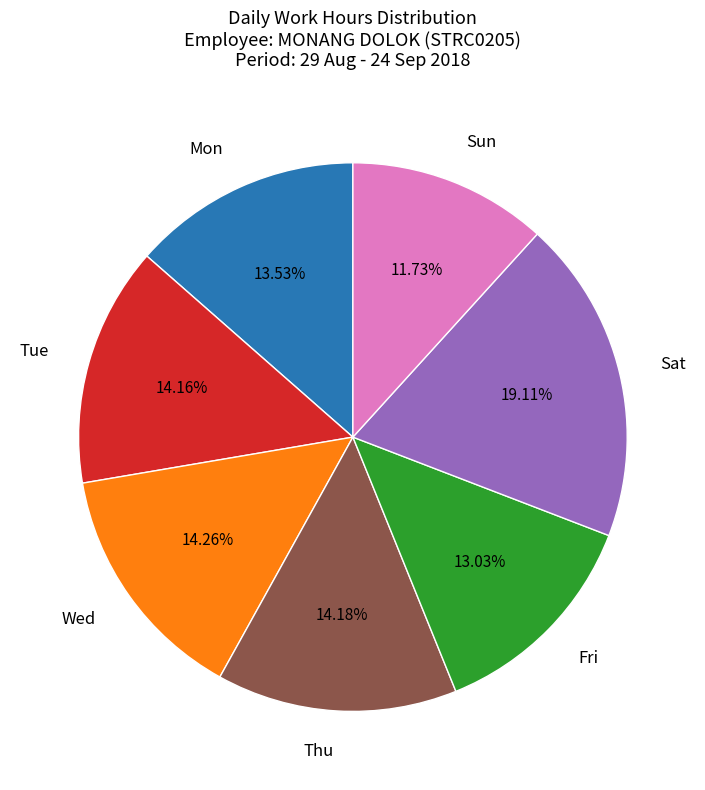

Do Mon and Tue together represent more than half of the pie?

No